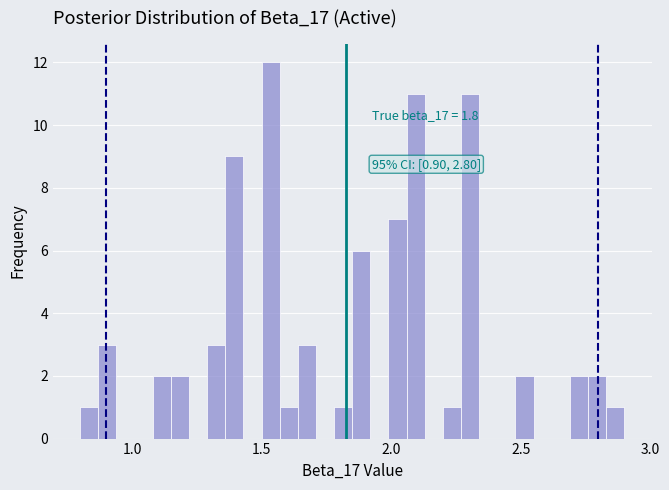

Around what value on the x-axis is the tallest bar? Give the approximate position of its centre, as read against the axis.

1.55